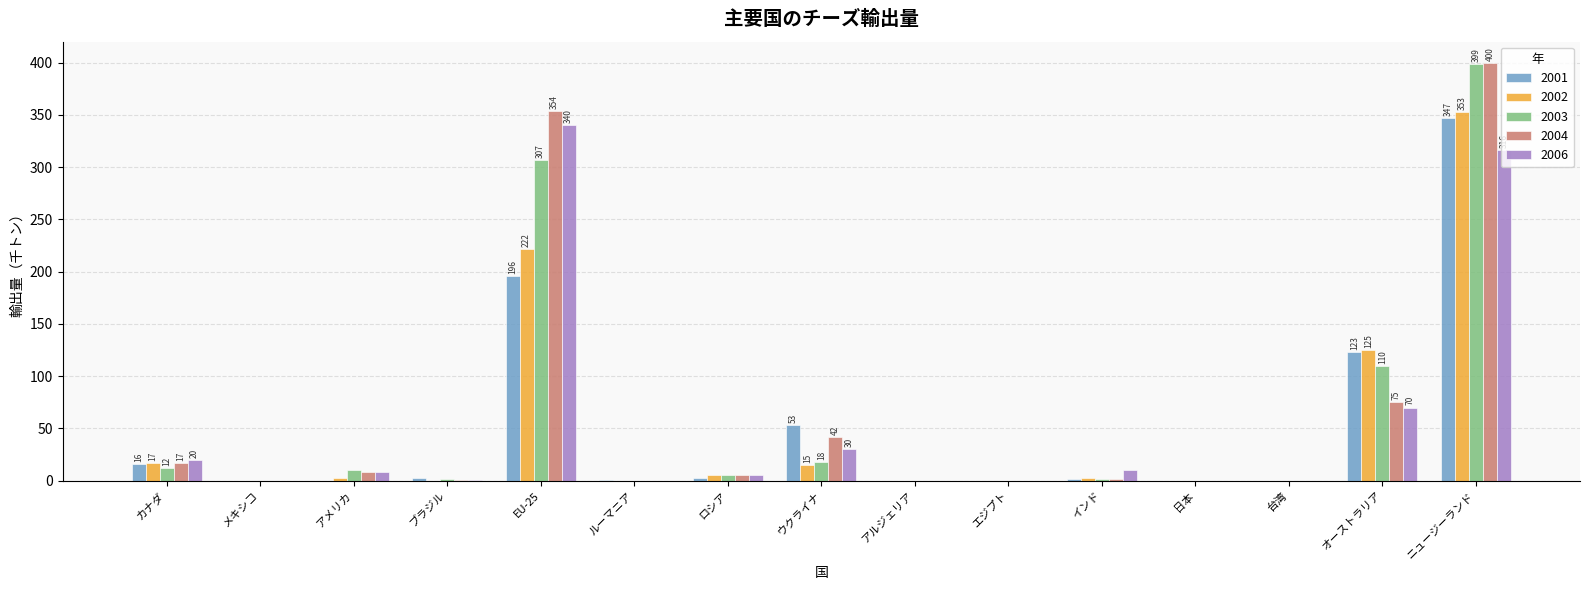

What is the greatest value displayed?

400